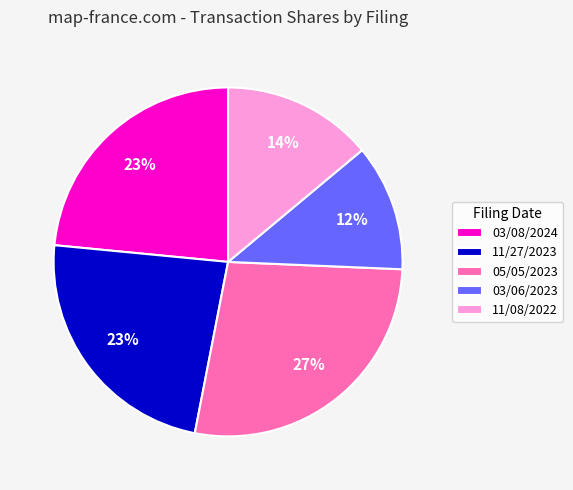

What is the ratio of the value at 11/27/2023 to the value at 05/05/2023?

0.9